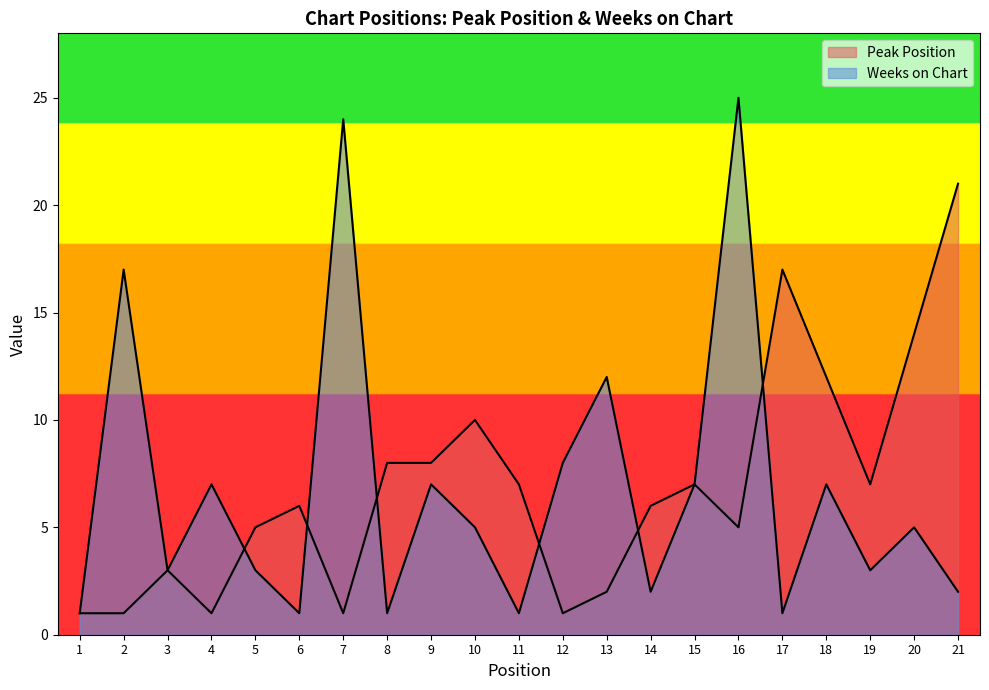

At which category does the chart reach its minimum across all series?

1